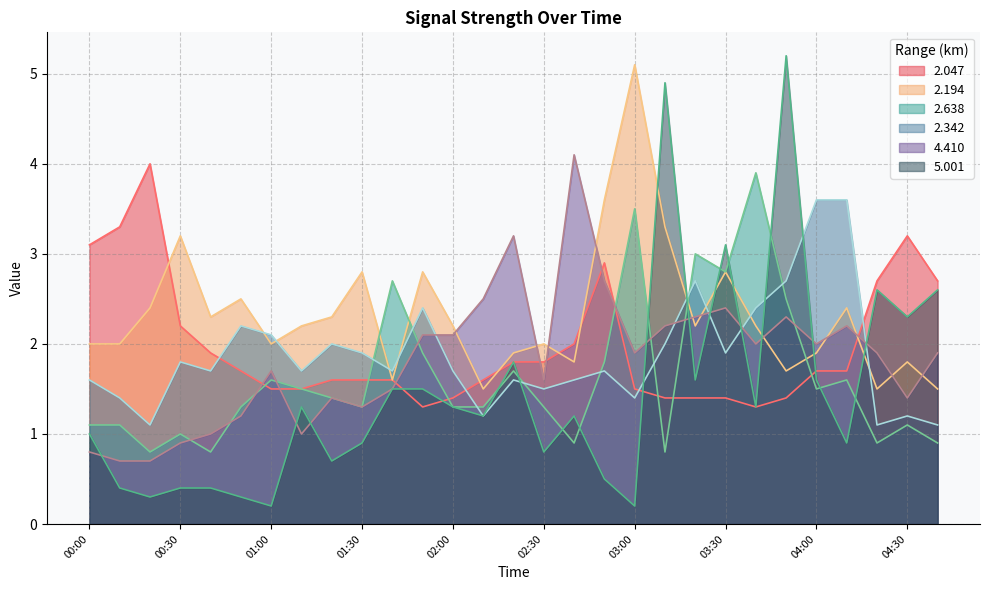

What position from the right is 00:40?

25